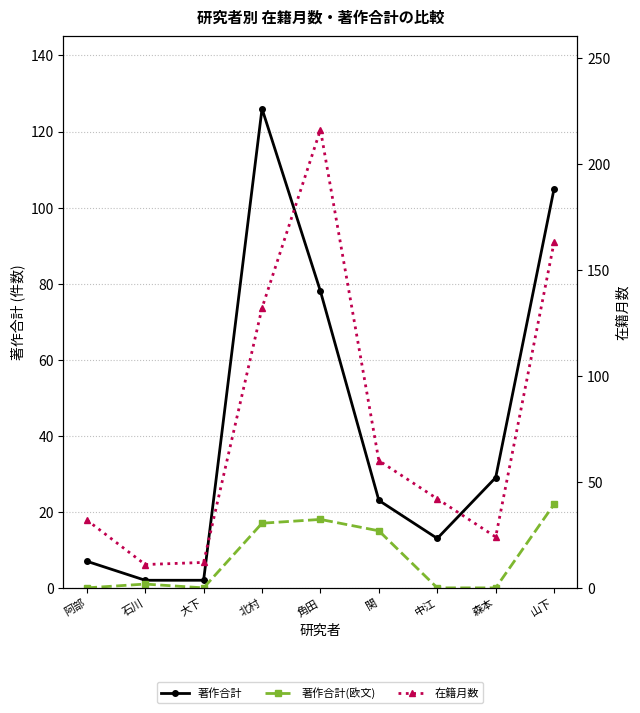

True or false: 著作合計(欧文) and 在籍月数 cross at least once.

False